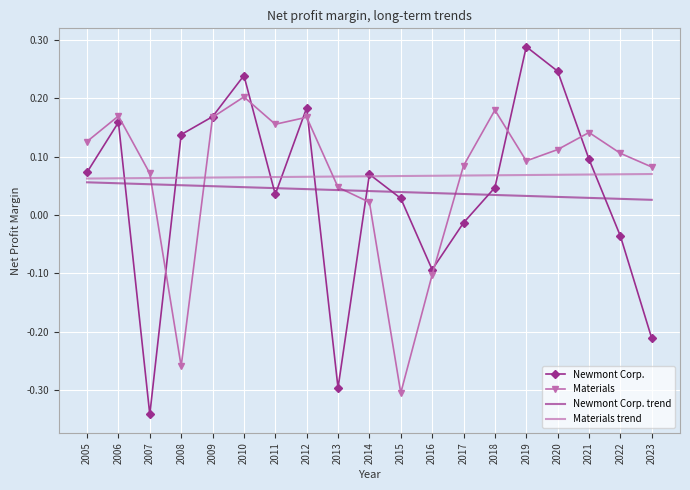

Is it true that Newmont Corp. equals 0.2 at 2009?

True